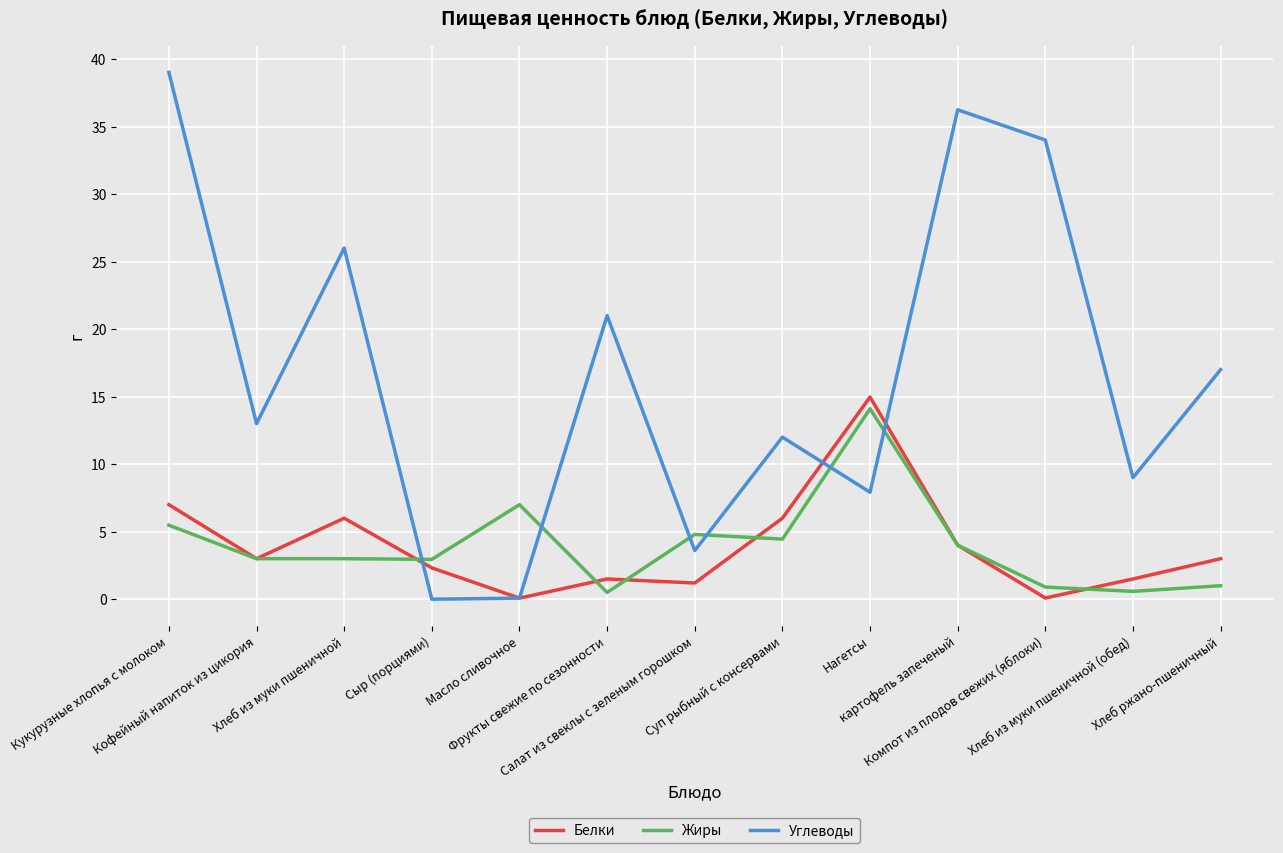

How many lines are shown in the chart?

3